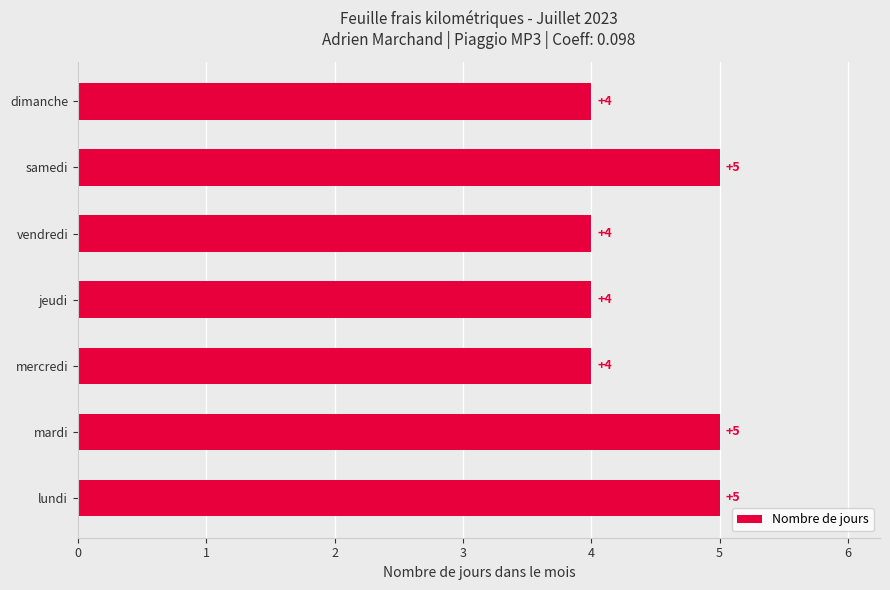

How many data points are above 4?

3